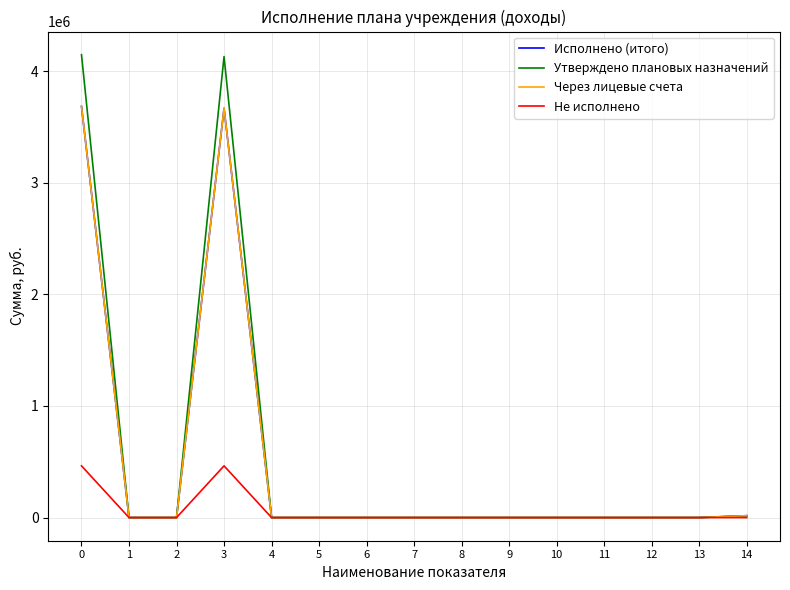

What is the difference between the maximum and minimum values in the Через лицевые счета series?

3683462.1